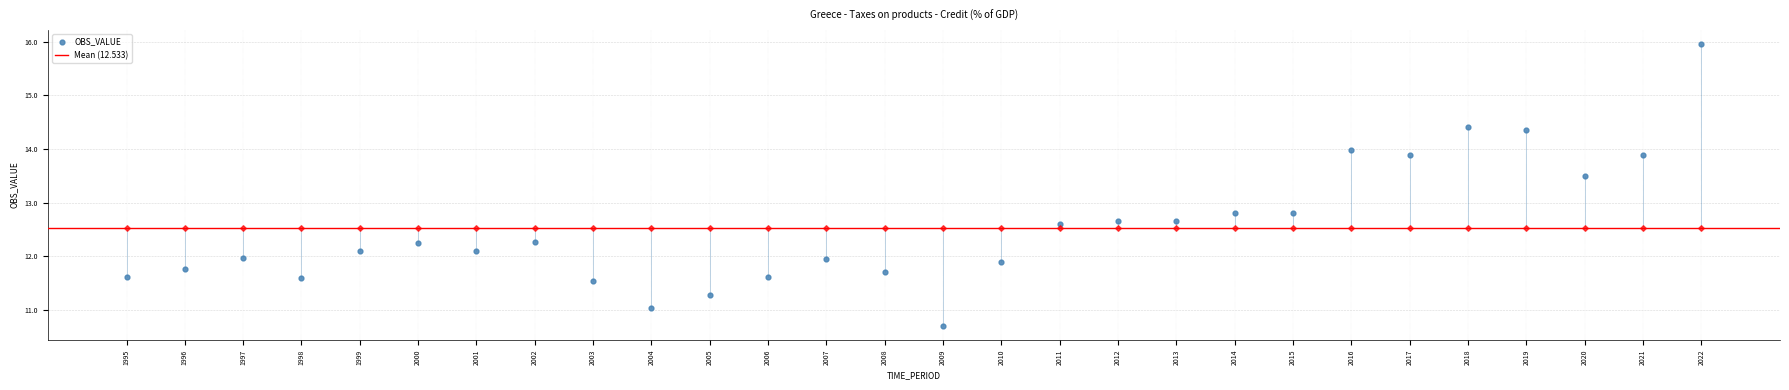

Which has a higher value, 1998 or 1995?

1995